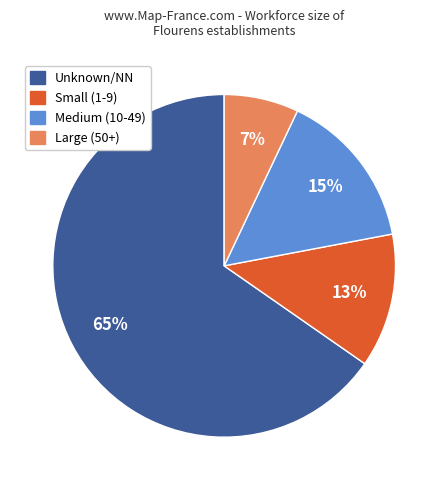

To the nearest percent, what is the average slice percentage?

25%